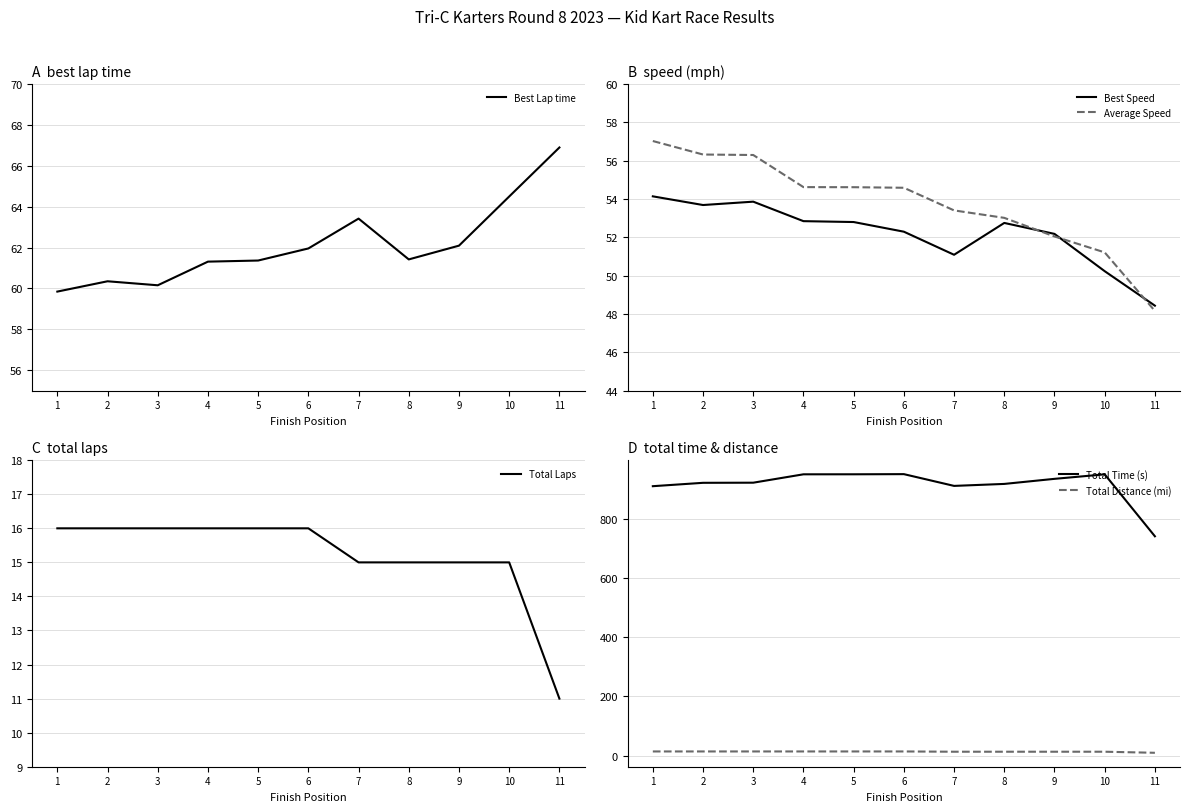

Reading right to left, what are all the values shown in this chart?

Best Lap time: 66.9	64.5	62.1	61.4	63.4	62.0	61.4	61.3	60.2	60.4	59.8
Best Speed: 48.4	50.2	52.2	52.8	51.1	52.3	52.8	52.8	53.9	53.7	54.1
Average Speed: 48.2	51.2	52.0	53.0	53.4	54.6	54.6	54.6	56.3	56.3	57.0
Total Laps: 11.0	15.0	15.0	15.0	15.0	16.0	16.0	16.0	16.0	16.0	16.0
Total Time (s): 740.1	949.0	933.8	916.7	910.0	949.7	949.2	949.1	920.8	920.4	909.0
Total Distance (mi): 9.9	13.5	13.5	13.5	13.5	14.4	14.4	14.4	14.4	14.4	14.4